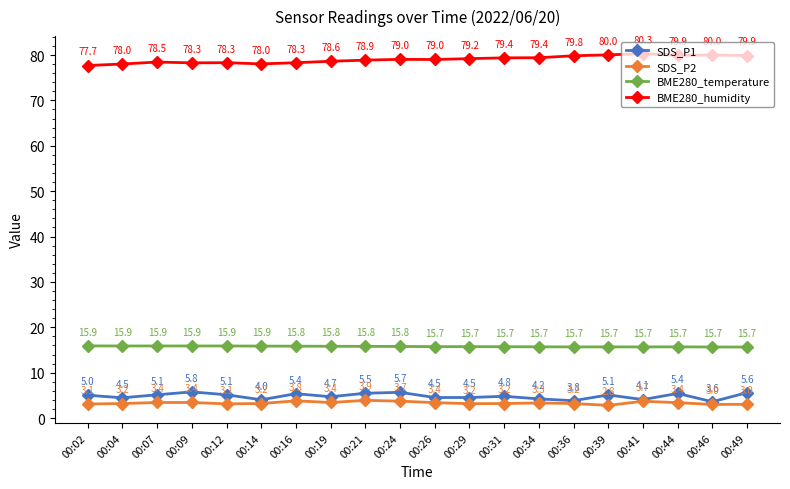

True or false: SDS_P1 and BME280_temperature cross at least once.

False